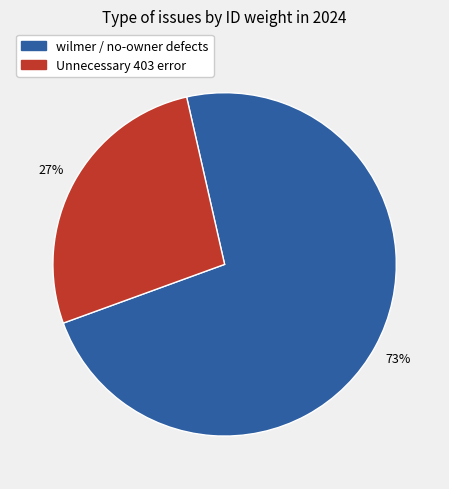

To the nearest percent, what is the difference between the largest and smallest slice percentages?

46%